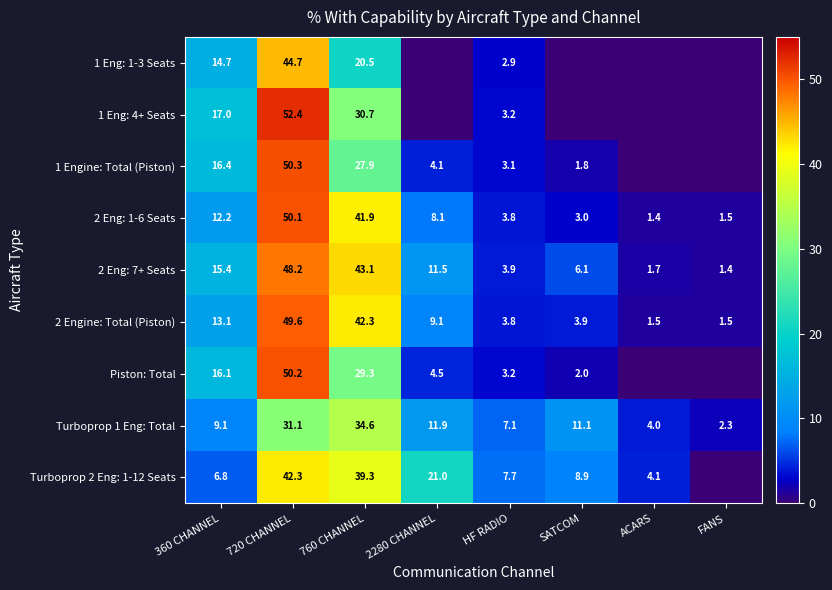

Rank the categories by 2 Eng: 1-6 Seats value from lowest to highest.

ACARS, FANS, SATCOM, HF RADIO, 2280 CHANNEL, 360 CHANNEL, 760 CHANNEL, 720 CHANNEL